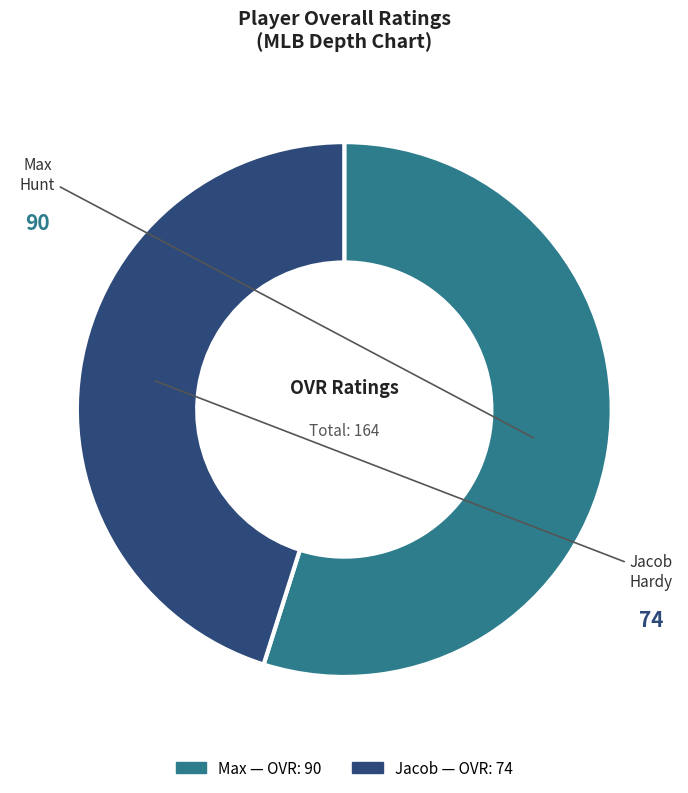

How many slices are in this pie chart?

2